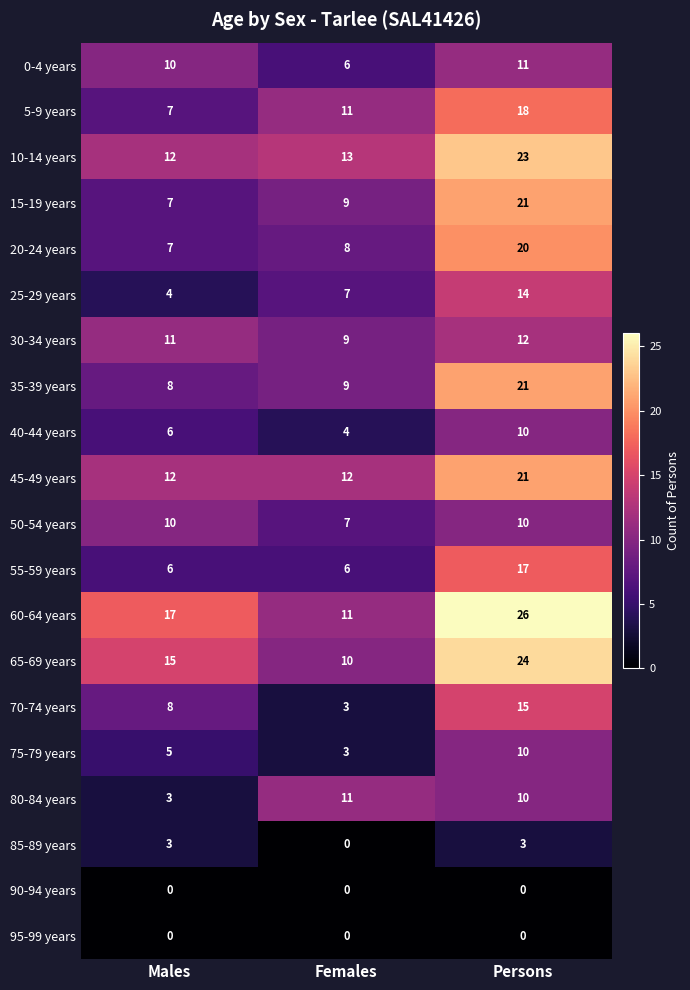

Is it true that 50-54 years equals 10 at Males?

True